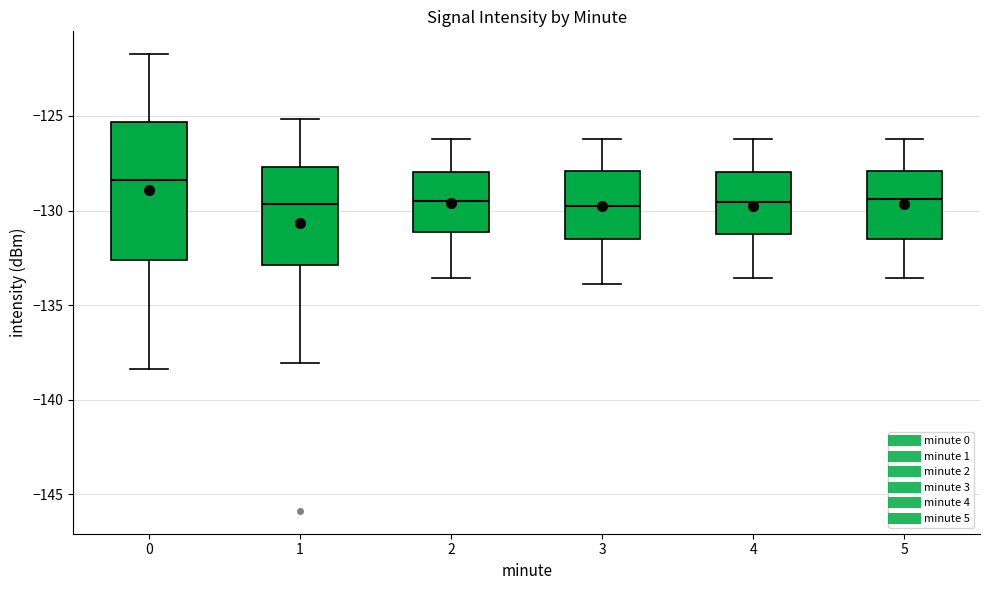

Where does the lower whisker of the box at x = 5 end on the y-axis? The values are not printed on the chart, so give them approximately, as read against the axis.

-133.5